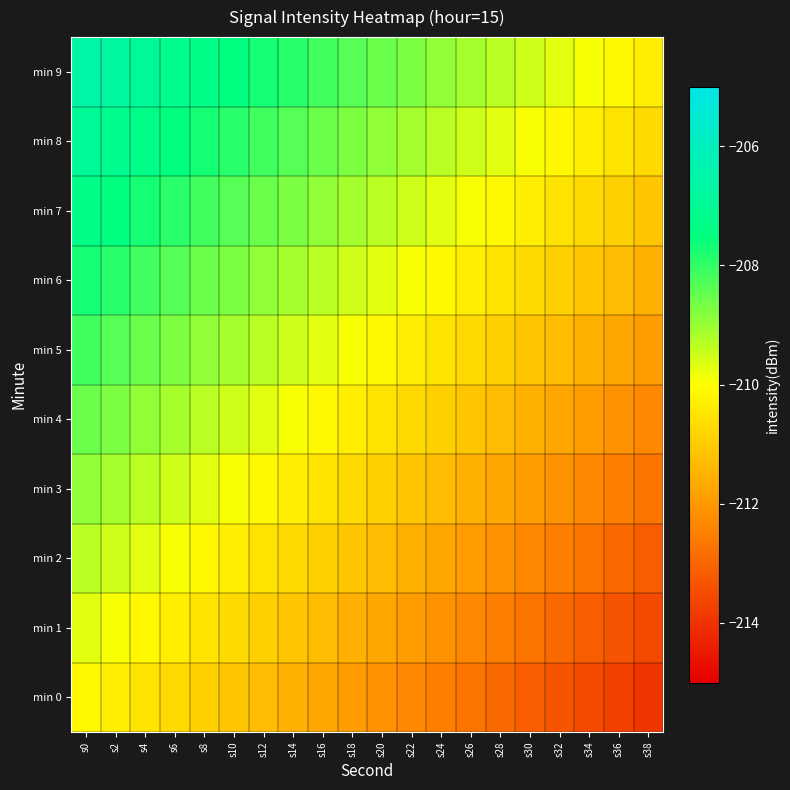

Reading left to right, extract all data points from this chart.

min 0: s0=-210.1	s2=-210.3	s4=-210.5	s6=-210.7	s8=-210.9	s10=-211.1	s12=-211.3	s14=-211.5	s16=-211.7	s18=-211.9	s20=-212.1	s22=-212.3	s24=-212.5	s26=-212.7	s28=-212.9	s30=-213.1	s32=-213.3	s34=-213.5	s36=-213.7	s38=-213.9
min 1: s0=-209.7	s2=-209.9	s4=-210.1	s6=-210.3	s8=-210.5	s10=-210.7	s12=-210.9	s14=-211.1	s16=-211.3	s18=-211.5	s20=-211.7	s22=-211.9	s24=-212.1	s26=-212.3	s28=-212.5	s30=-212.7	s32=-212.9	s34=-213.1	s36=-213.3	s38=-213.5
min 2: s0=-209.3	s2=-209.5	s4=-209.7	s6=-209.9	s8=-210.1	s10=-210.3	s12=-210.5	s14=-210.7	s16=-210.9	s18=-211.1	s20=-211.3	s22=-211.5	s24=-211.7	s26=-211.9	s28=-212.1	s30=-212.3	s32=-212.5	s34=-212.7	s36=-212.9	s38=-213.1
min 3: s0=-208.9	s2=-209.1	s4=-209.3	s6=-209.5	s8=-209.7	s10=-209.9	s12=-210.1	s14=-210.3	s16=-210.5	s18=-210.7	s20=-210.9	s22=-211.1	s24=-211.3	s26=-211.5	s28=-211.7	s30=-211.9	s32=-212.1	s34=-212.3	s36=-212.5	s38=-212.7
min 4: s0=-208.5	s2=-208.7	s4=-208.9	s6=-209.1	s8=-209.3	s10=-209.5	s12=-209.7	s14=-209.9	s16=-210.1	s18=-210.3	s20=-210.5	s22=-210.7	s24=-210.9	s26=-211.1	s28=-211.3	s30=-211.5	s32=-211.7	s34=-211.9	s36=-212.1	s38=-212.3
min 5: s0=-208.1	s2=-208.3	s4=-208.5	s6=-208.7	s8=-208.9	s10=-209.1	s12=-209.3	s14=-209.5	s16=-209.7	s18=-209.9	s20=-210.1	s22=-210.3	s24=-210.5	s26=-210.7	s28=-210.9	s30=-211.1	s32=-211.3	s34=-211.5	s36=-211.7	s38=-211.9
min 6: s0=-207.7	s2=-207.9	s4=-208.1	s6=-208.3	s8=-208.5	s10=-208.7	s12=-208.9	s14=-209.1	s16=-209.3	s18=-209.5	s20=-209.7	s22=-209.9	s24=-210.1	s26=-210.3	s28=-210.5	s30=-210.7	s32=-210.9	s34=-211.1	s36=-211.3	s38=-211.5
min 7: s0=-207.3	s2=-207.5	s4=-207.7	s6=-207.9	s8=-208.1	s10=-208.3	s12=-208.5	s14=-208.7	s16=-208.9	s18=-209.1	s20=-209.3	s22=-209.5	s24=-209.7	s26=-209.9	s28=-210.1	s30=-210.3	s32=-210.5	s34=-210.7	s36=-210.9	s38=-211.1
min 8: s0=-206.9	s2=-207.1	s4=-207.3	s6=-207.5	s8=-207.7	s10=-207.9	s12=-208.1	s14=-208.3	s16=-208.5	s18=-208.7	s20=-208.9	s22=-209.1	s24=-209.3	s26=-209.5	s28=-209.7	s30=-209.9	s32=-210.1	s34=-210.3	s36=-210.5	s38=-210.7
min 9: s0=-206.5	s2=-206.7	s4=-206.9	s6=-207.1	s8=-207.3	s10=-207.5	s12=-207.7	s14=-207.9	s16=-208.1	s18=-208.3	s20=-208.5	s22=-208.7	s24=-208.9	s26=-209.1	s28=-209.3	s30=-209.5	s32=-209.7	s34=-209.9	s36=-210.1	s38=-210.3